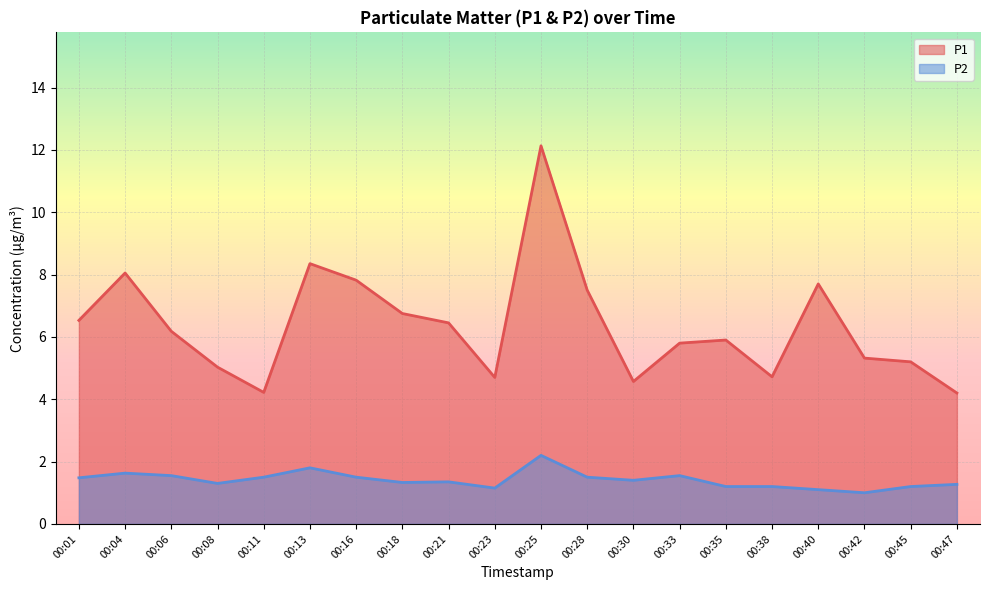

How many values in the P1 series are below 6?

10